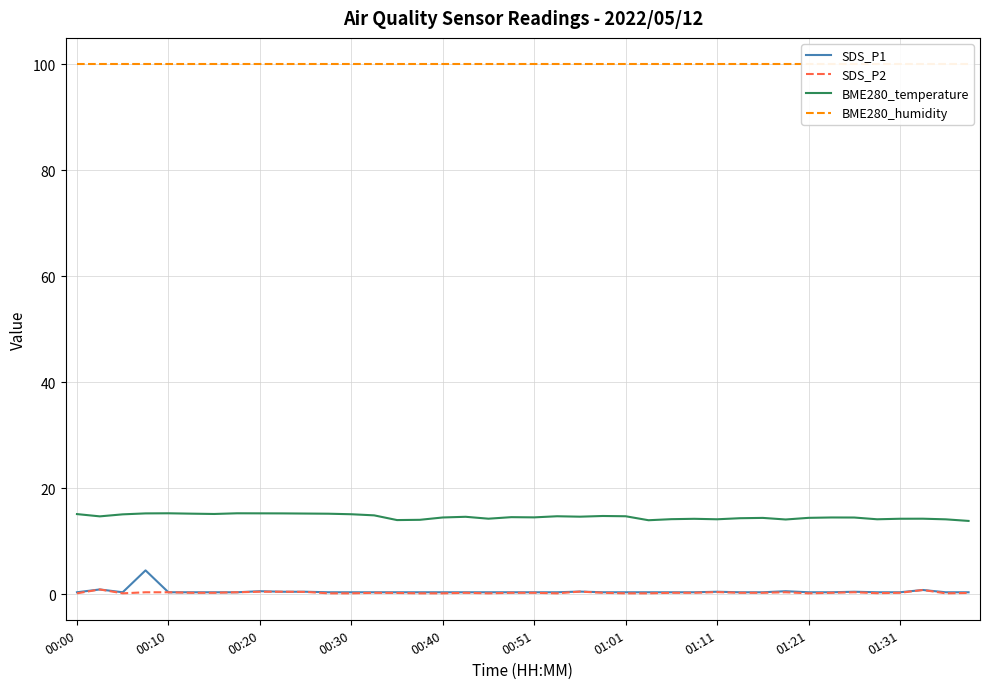

True or false: BME280_temperature and SDS_P1 intersect in this chart.

False